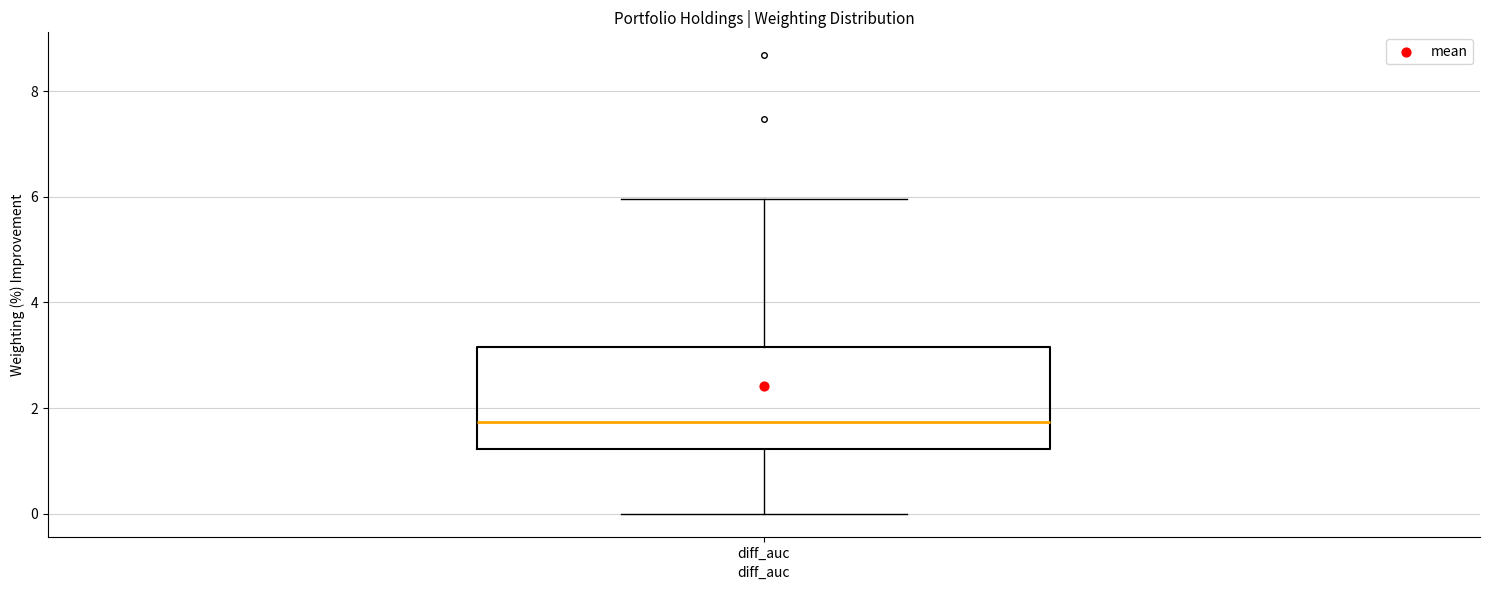

Transcribe this box plot: give where the median line is, the range the box spans, and where the two whiskers end, as read against the y-axis. The values are not printed on the chart, so give them approximately, as read against the axis.

median 1.8, box 1.2 to 3.2, whiskers 0.0 to 6.0